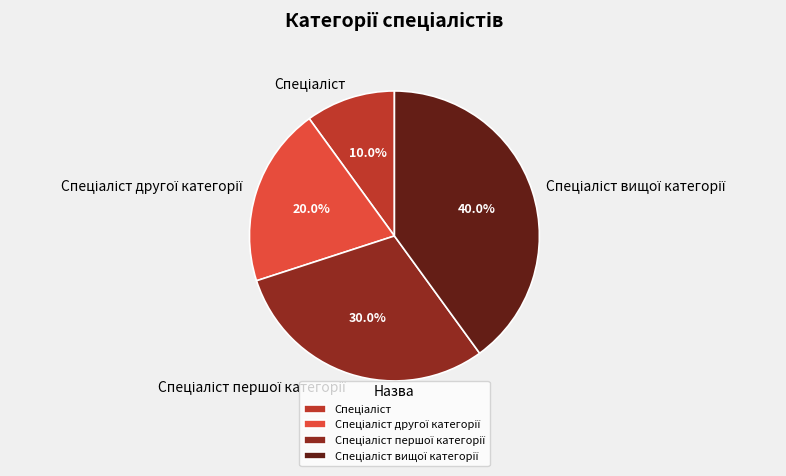

Is there any slice that represents more than half of the pie?

No